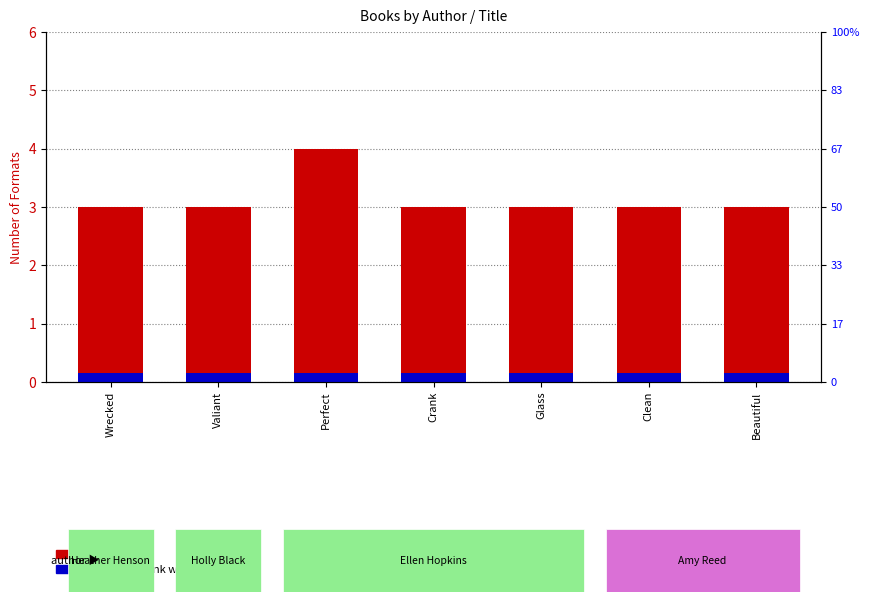

How many bars are there in total?

7